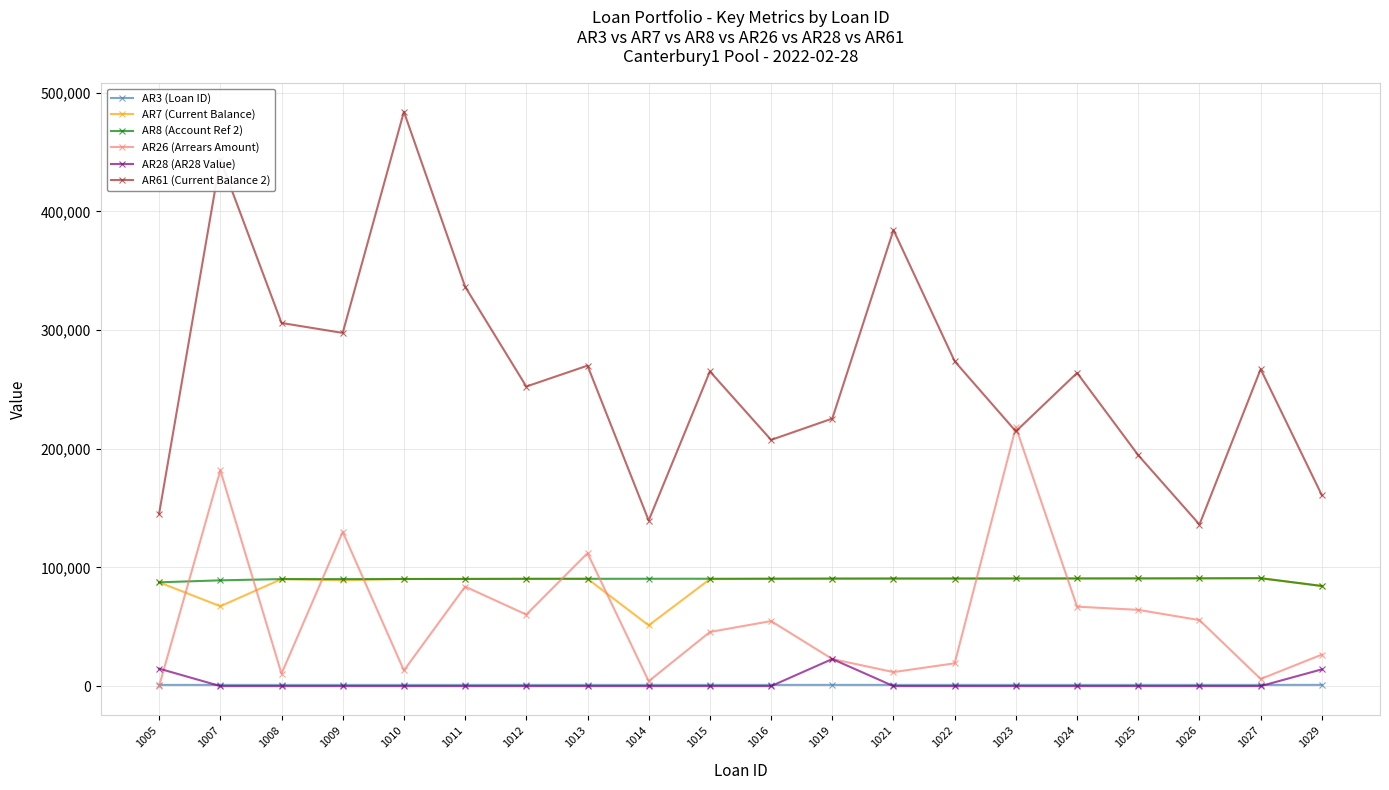

Which series has the widest spread of values?

AR61 (Current Balance 2)